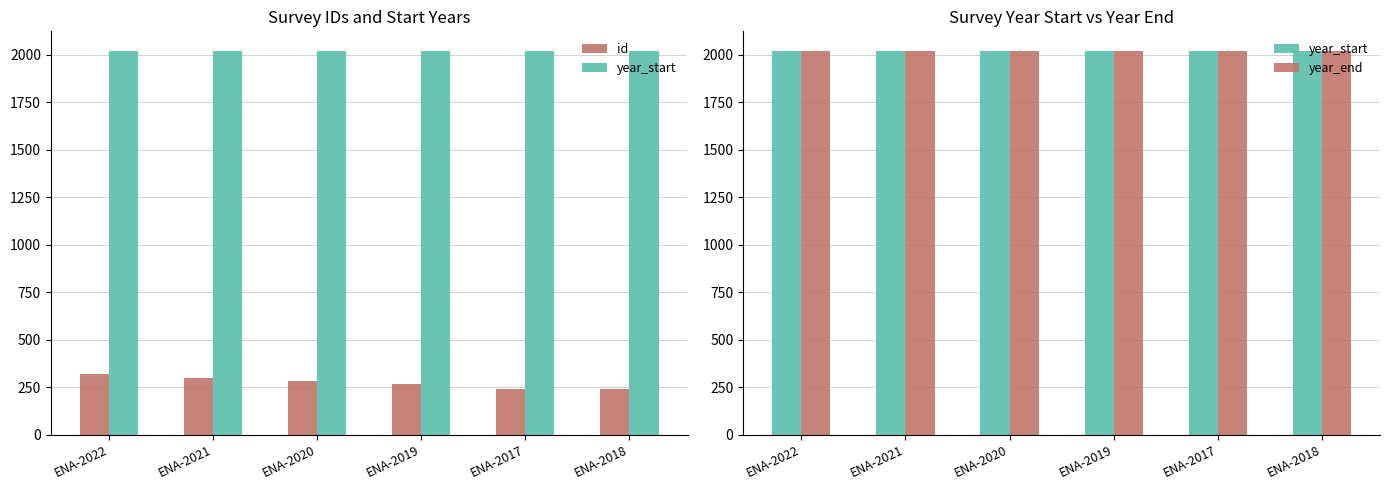

What are all the series names shown in the legend?

id, year_start, year_end